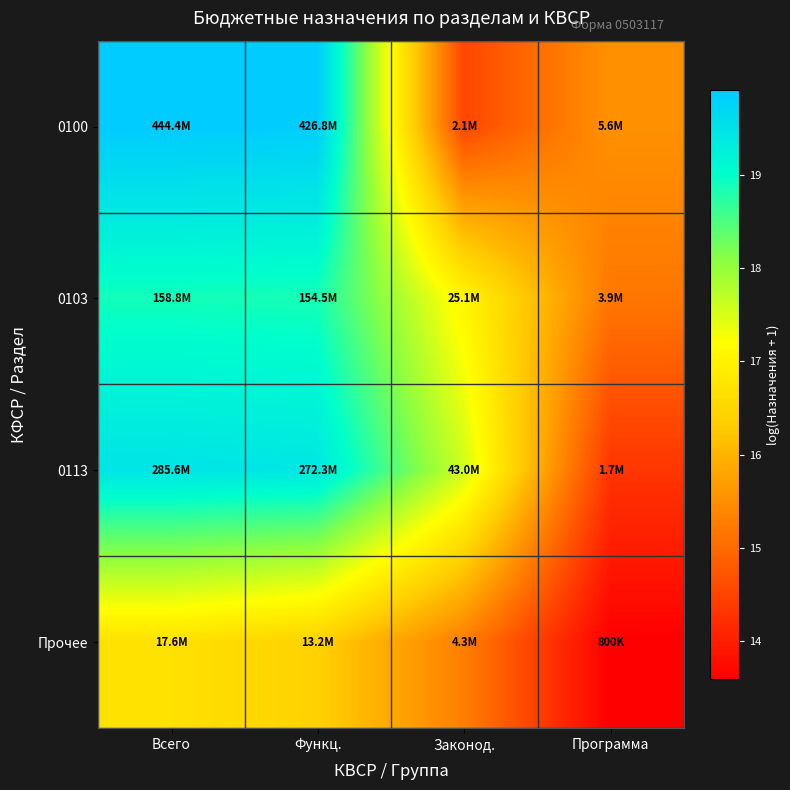

Between Законод. and Программа, which series saw the biggest shift?

0113